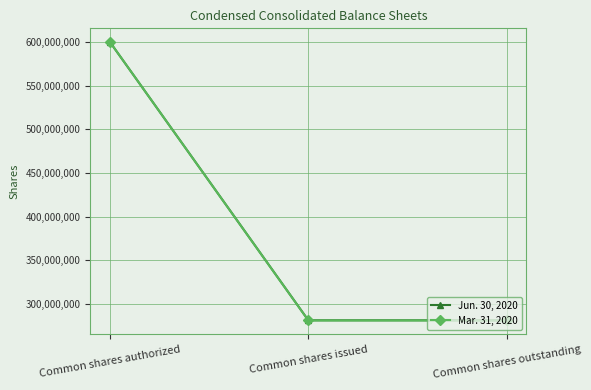

What position from the right is Common shares issued?

2